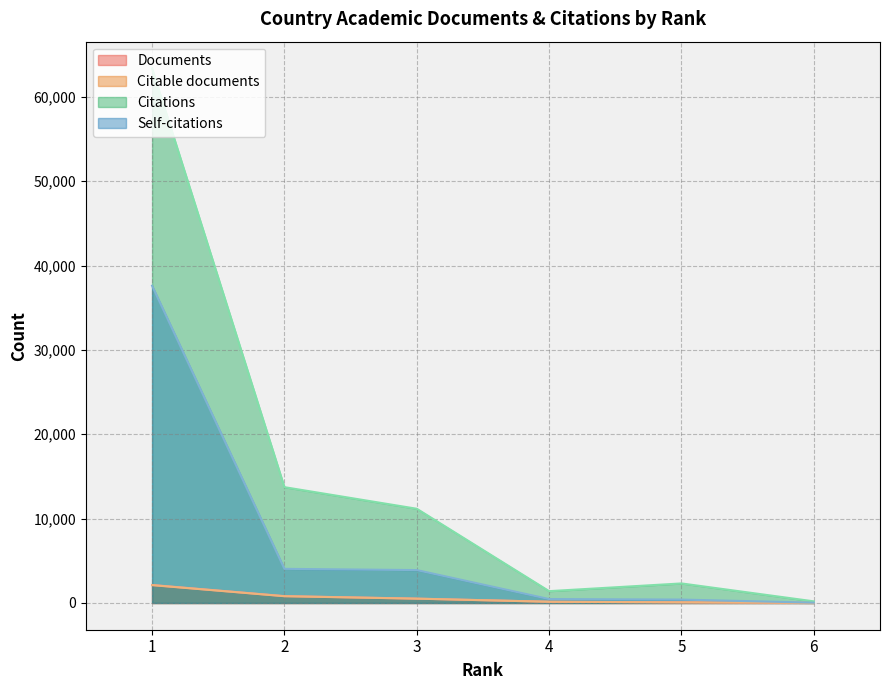

Between 4 and 5, which is larger?

4